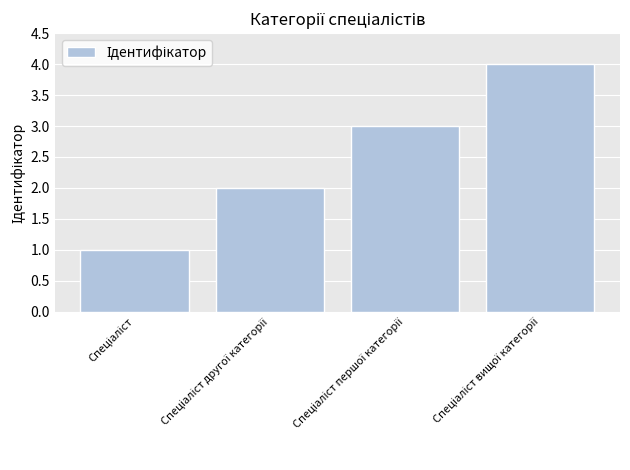

How many bars are there in total?

4